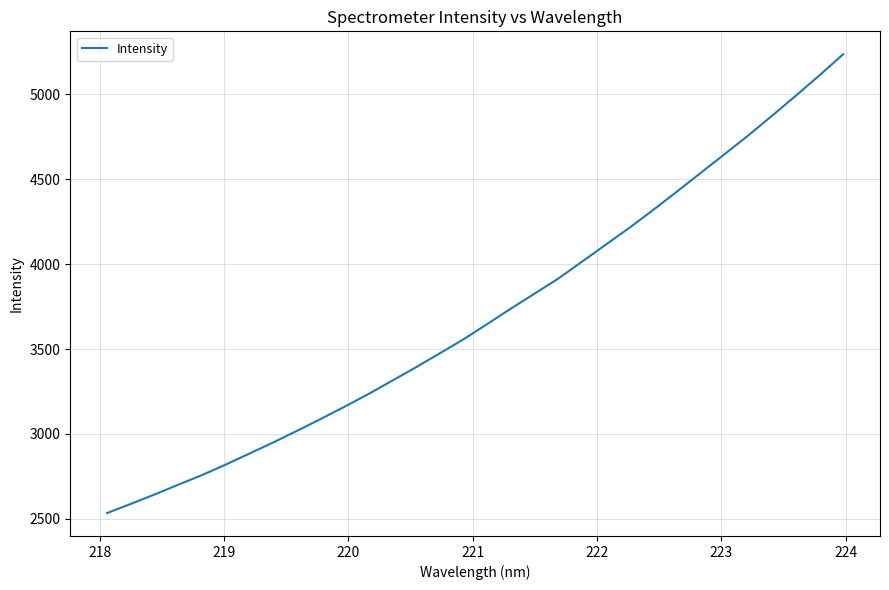

How many lines are shown in the chart?

1